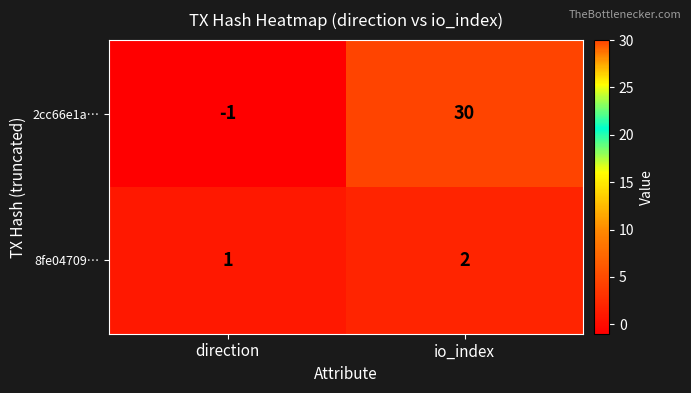

At which category does the chart reach its minimum across all series?

direction